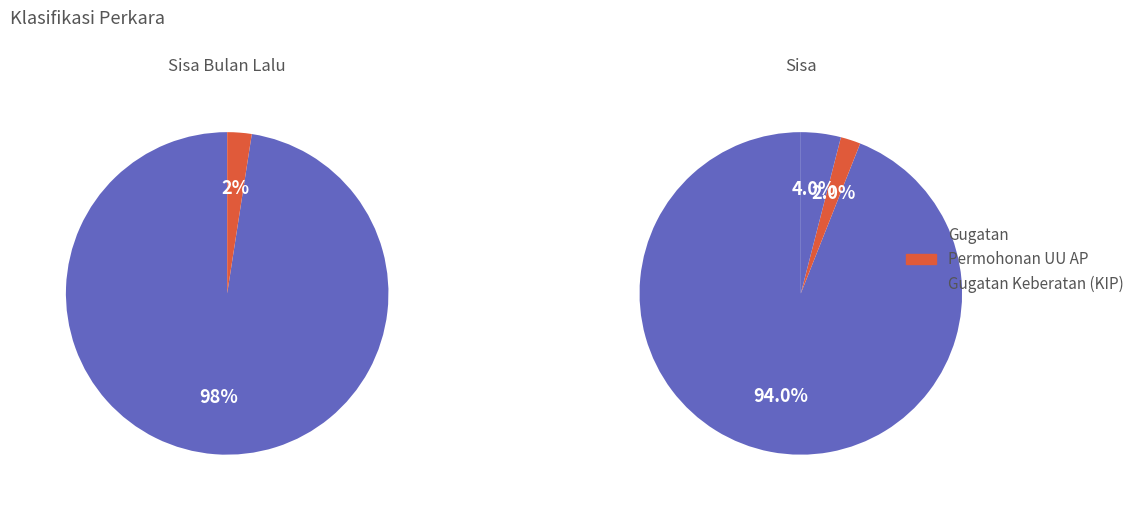

Which category has the smallest portion of the pie?

Permohonan UU AP